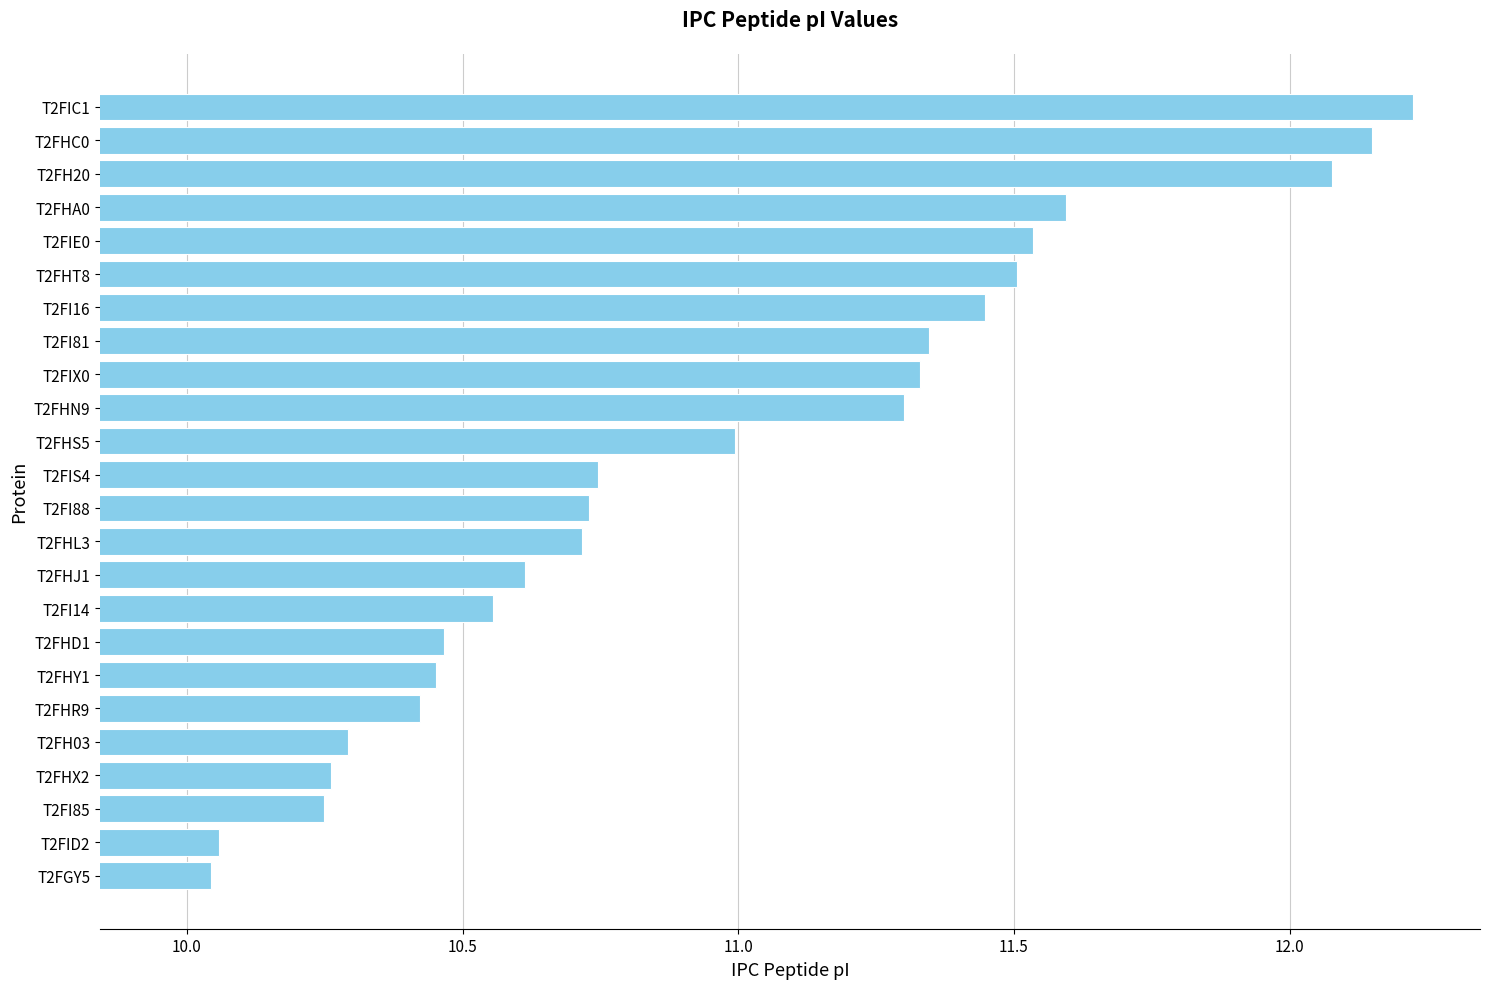

The value at T2FI88 is 18.2. True or false?

False